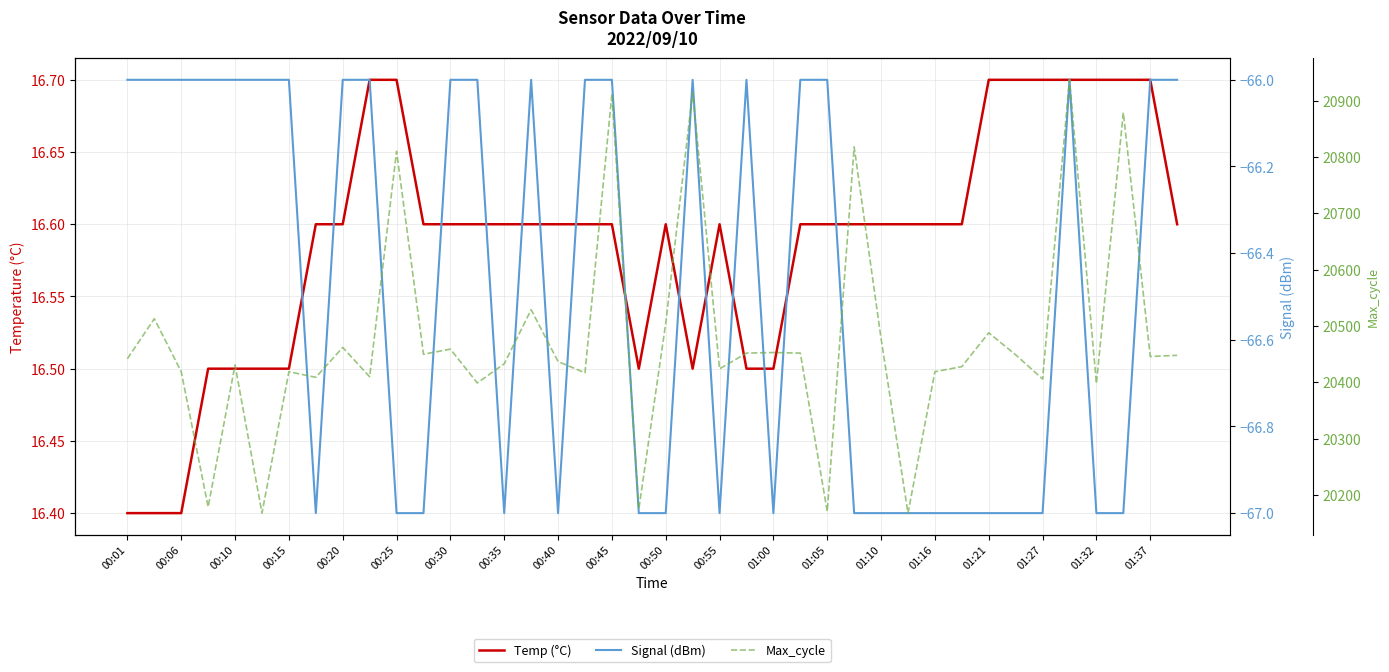

Is this an area chart (filled region under the line)?

No